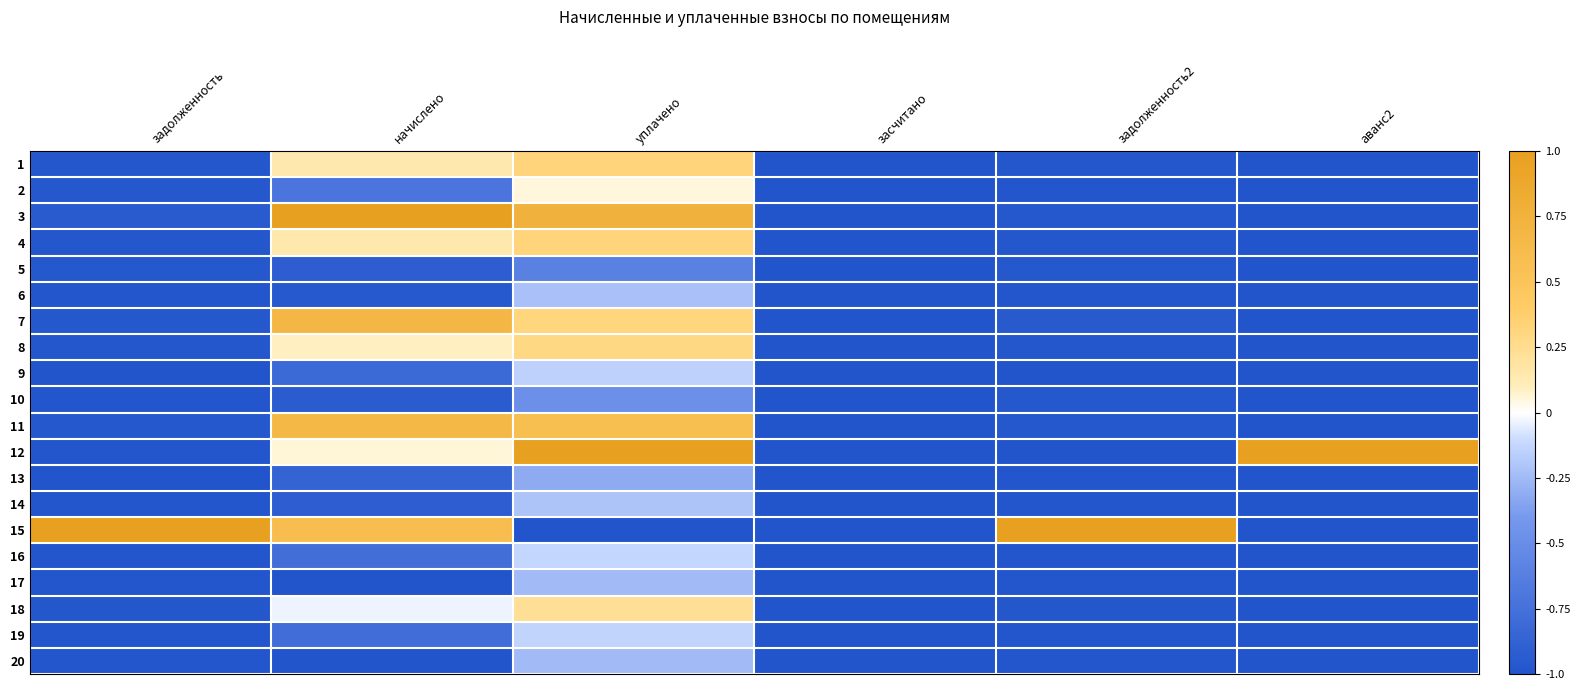

What is the difference between the highest and lowest values at задолженность2?

2.0